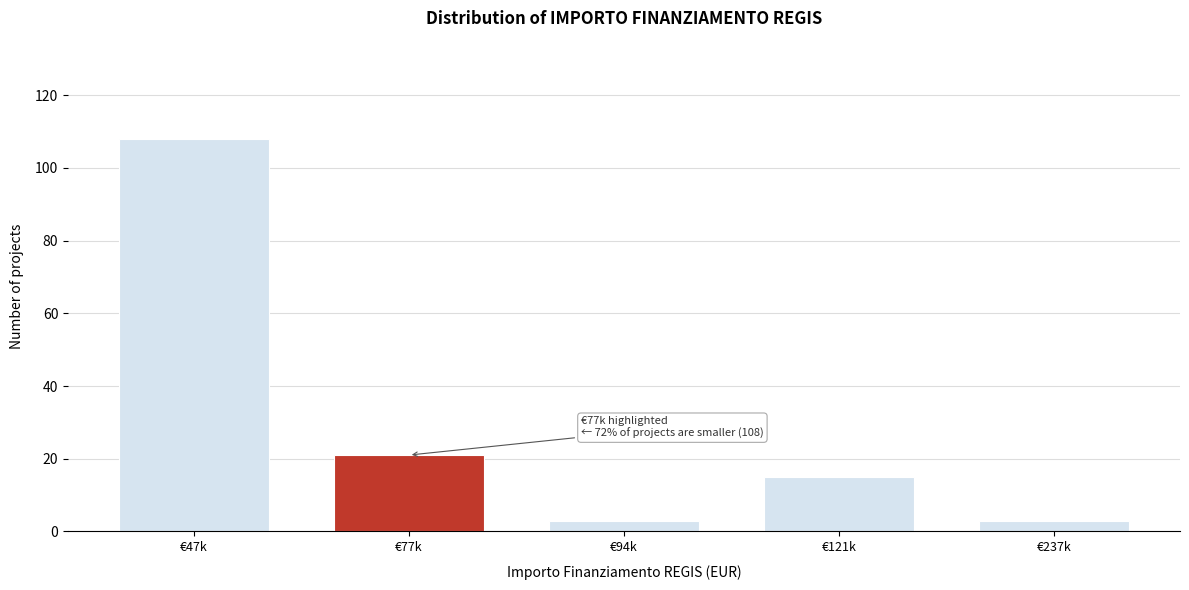

Reading left to right, what are all the values shown in this chart?

€47k=108	€77k=21	€94k=3	€121k=15	€237k=3